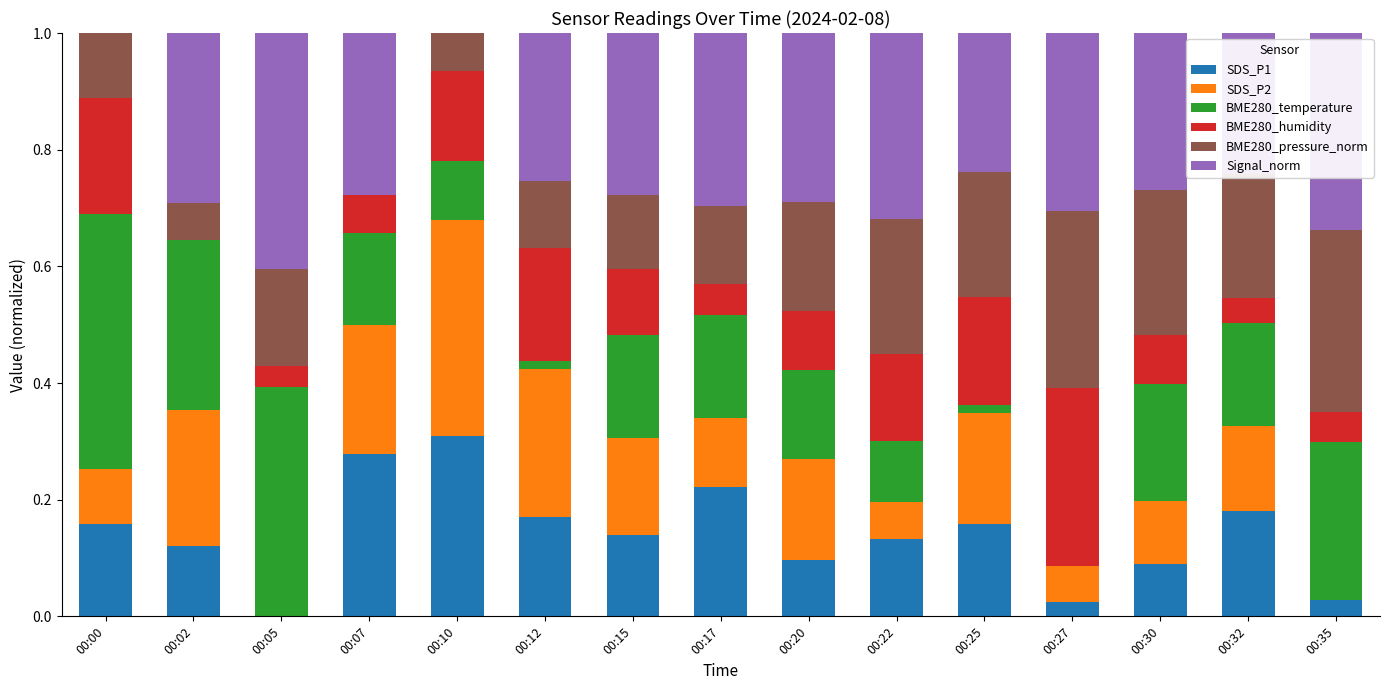

The SDS_P1 series shows 0.3 at 00:12. True or false?

False